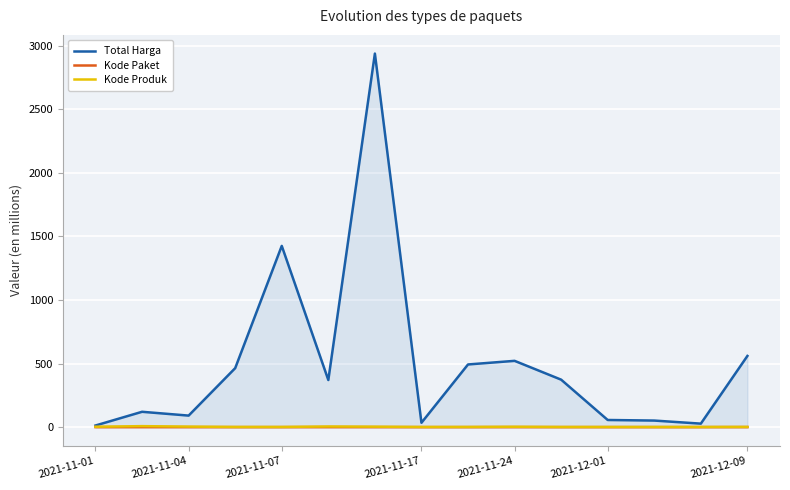

What is the greatest value displayed?

2939.0